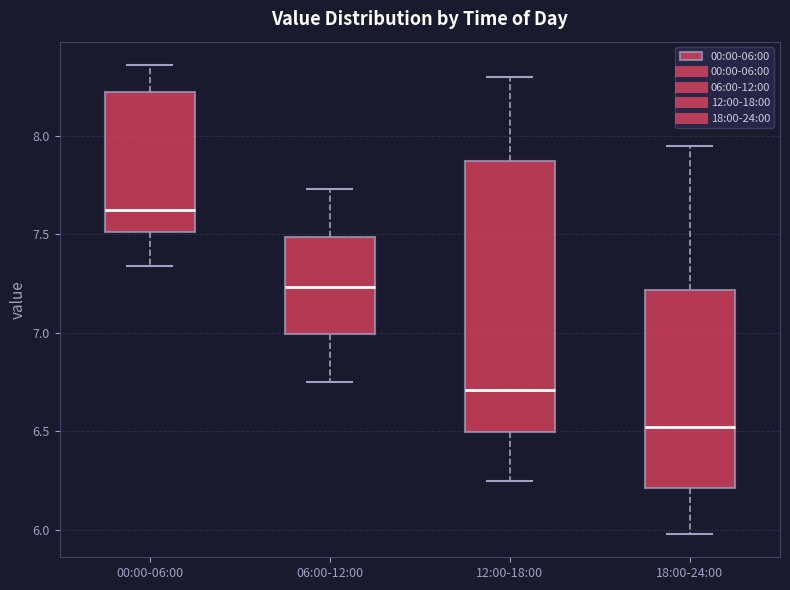

Which box has the lowest median line?

18:00-24:00